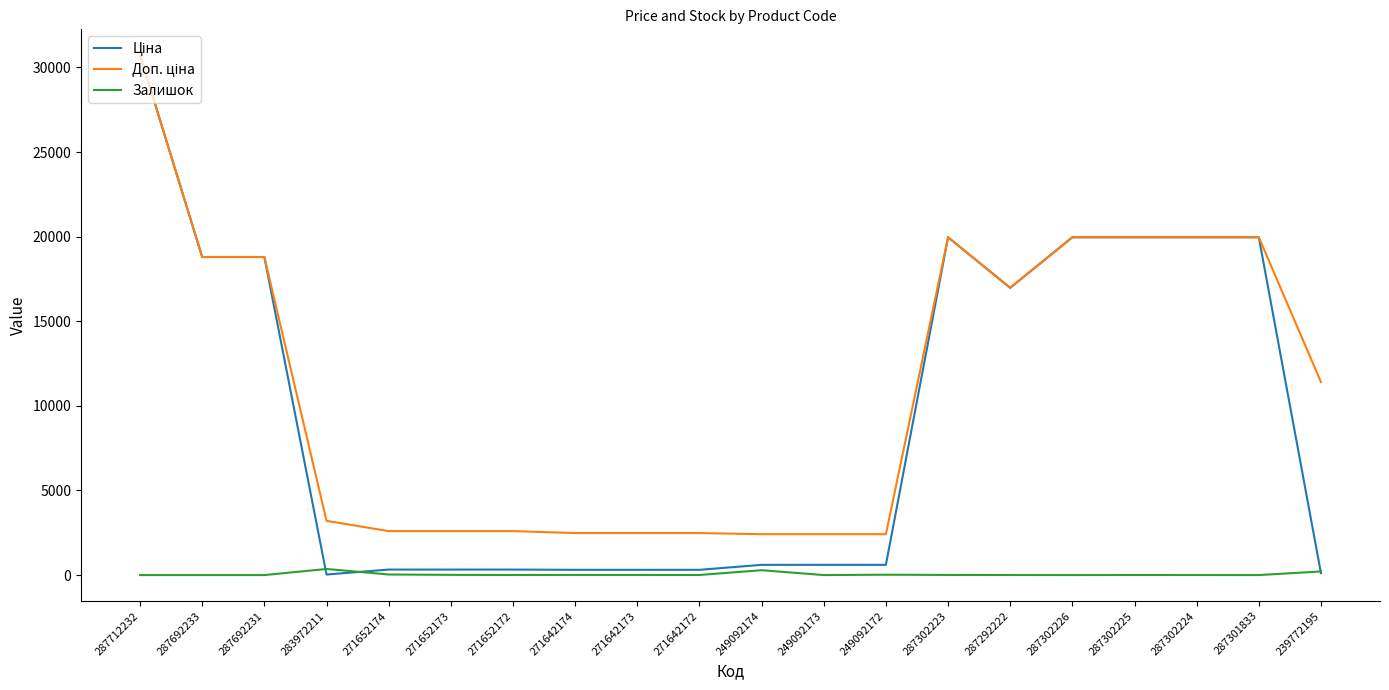

At which category is the sum across all series the highest?

287712232